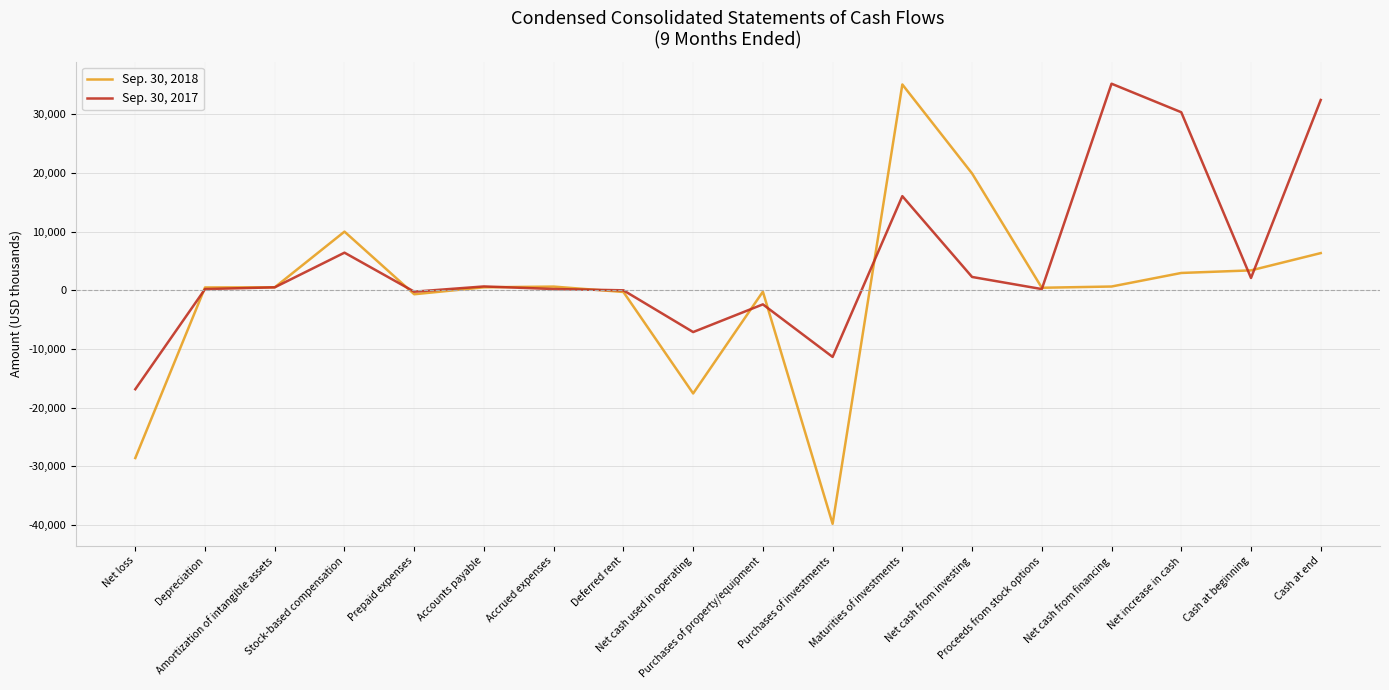

At which label is Sep. 30, 2017 closest to 9165?

Stock-based compensation